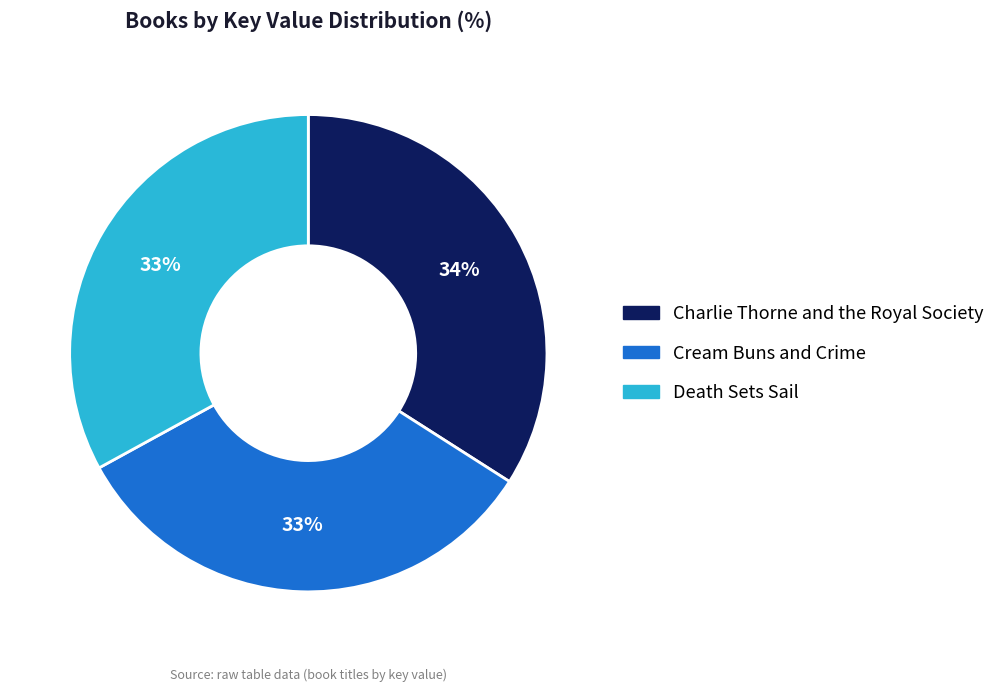

Is the sum of Cream Buns and Crime and Charlie Thorne and the Royal Society greater than half?

Yes